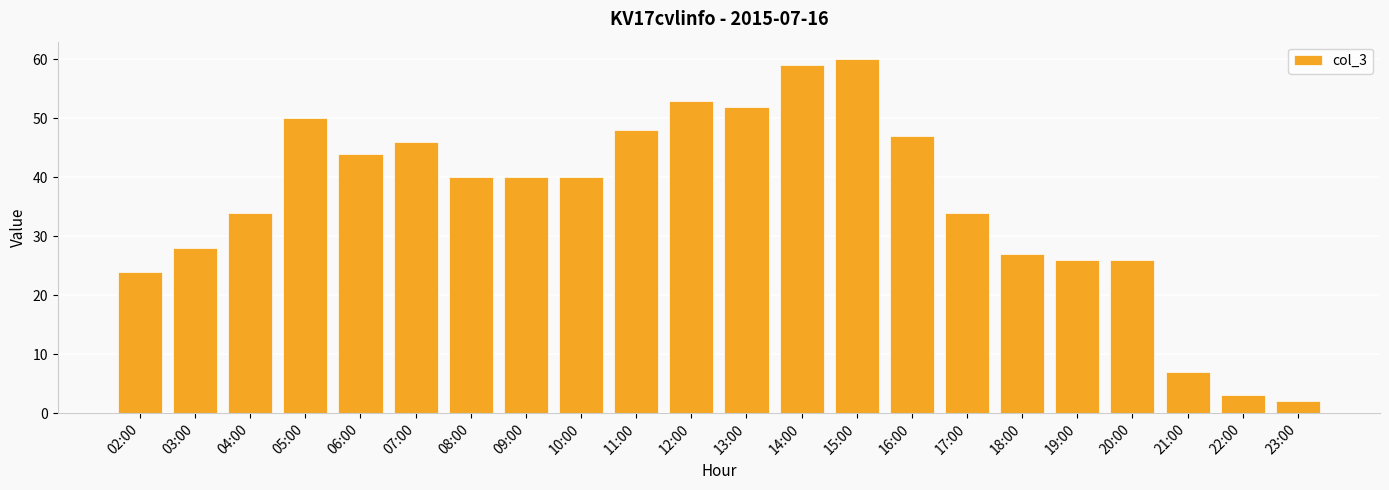

Approximately how many times larger is the value at 12:00 compared to 03:00?

1.9